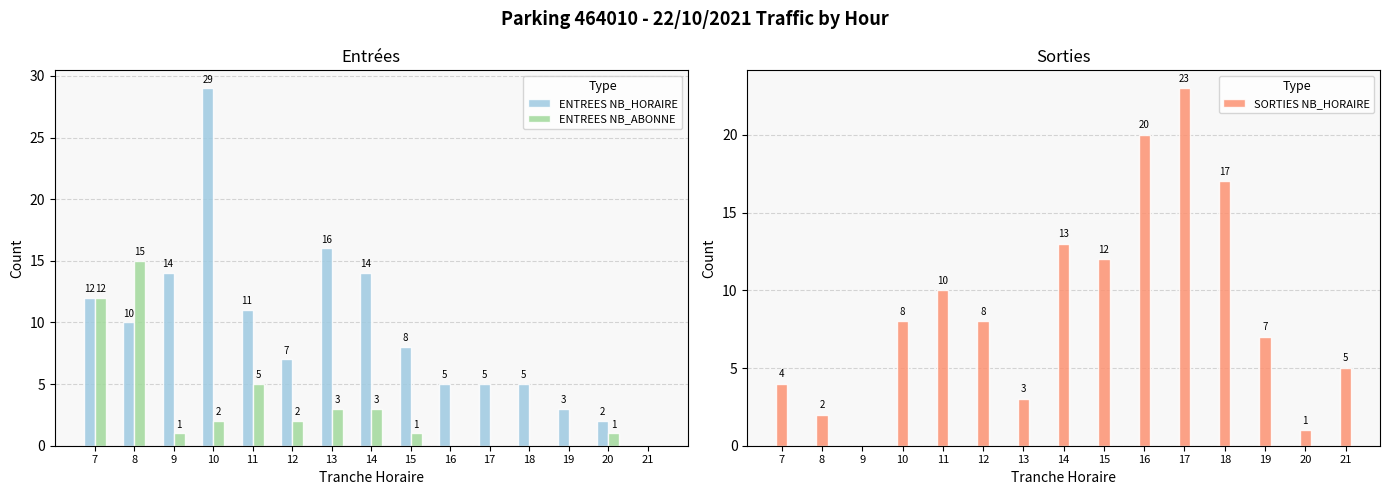

Which series has the largest total across all categories?

ENTREES NB_HORAIRE